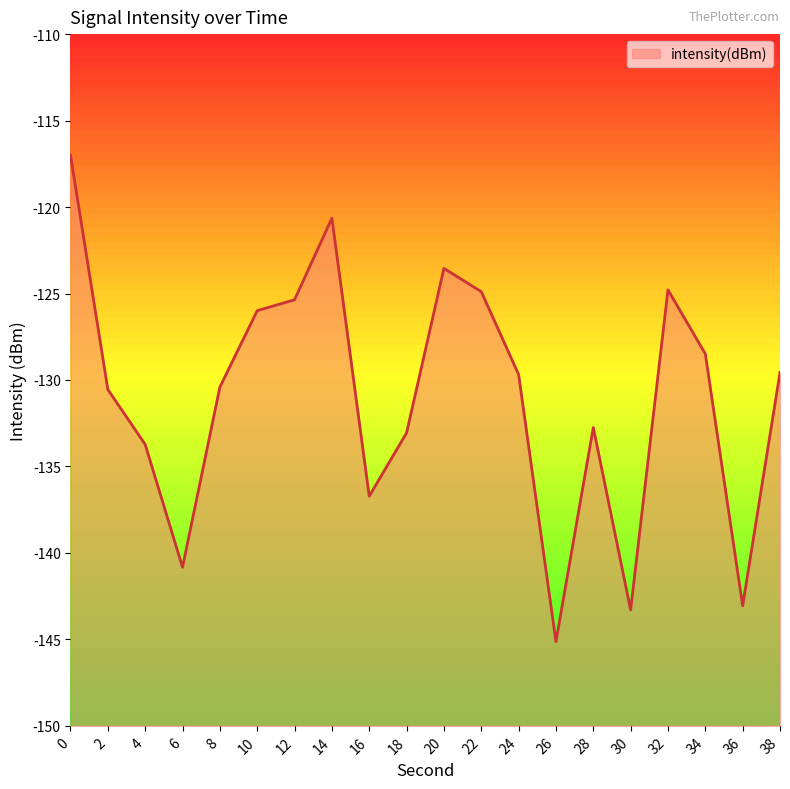

List the labels in order of value, smallest first.

26, 30, 36, 6, 16, 4, 18, 28, 2, 8, 24, 38, 34, 10, 12, 22, 32, 20, 14, 0